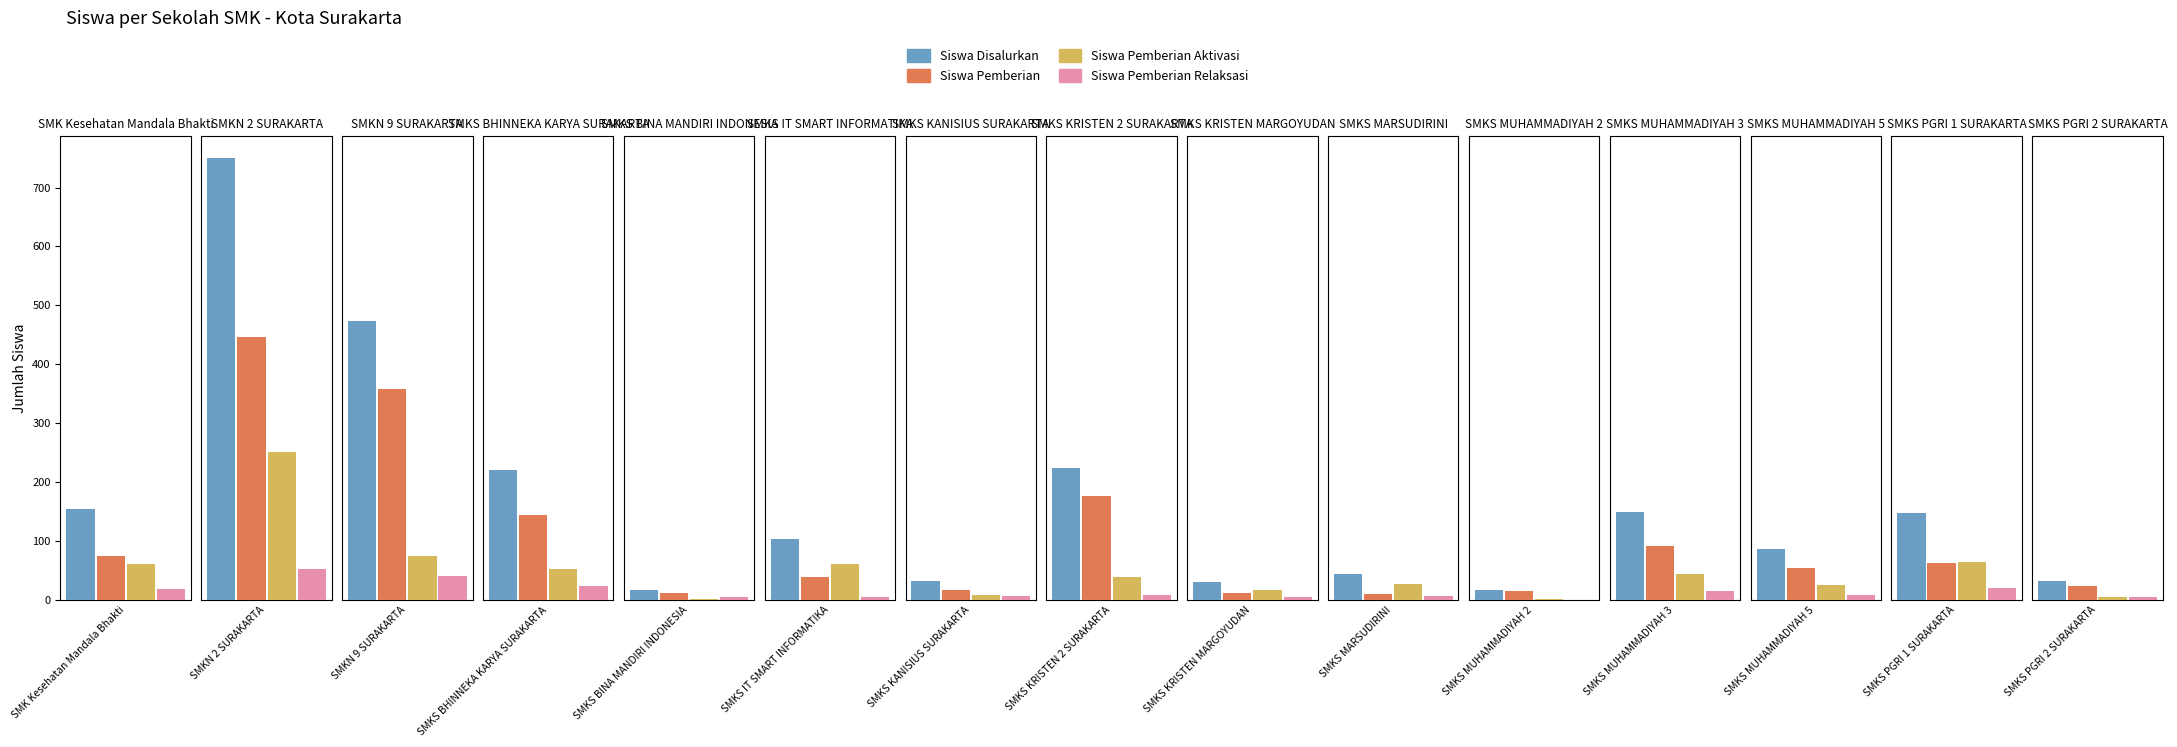

Which series has the largest total across all categories?

Siswa Disalurkan